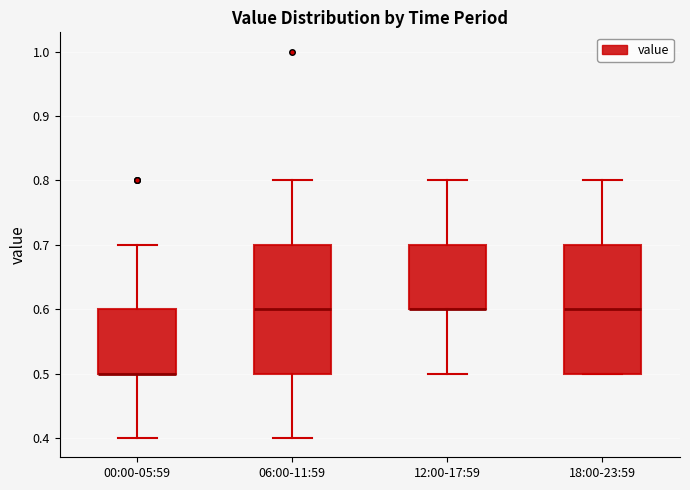

Reading left to right, transcribe this box plot: for each box, give where its median line is, the range the box spans, and where its two whiskers end, as read against the y-axis. The values are not printed on the chart, so give them approximately, as read against the axis.

00:00-05:59: median 0.5 (drawn on the box's lower edge), box 0.5 to 0.6, whiskers 0.4 to 0.7
06:00-11:59: median 0.6, box 0.5 to 0.7, whiskers 0.4 to 0.8
12:00-17:59: median 0.6 (drawn on the box's lower edge), box 0.6 to 0.7, whiskers 0.5 to 0.8
18:00-23:59: median 0.6, box 0.5 to 0.7, whiskers 0.5 to 0.8